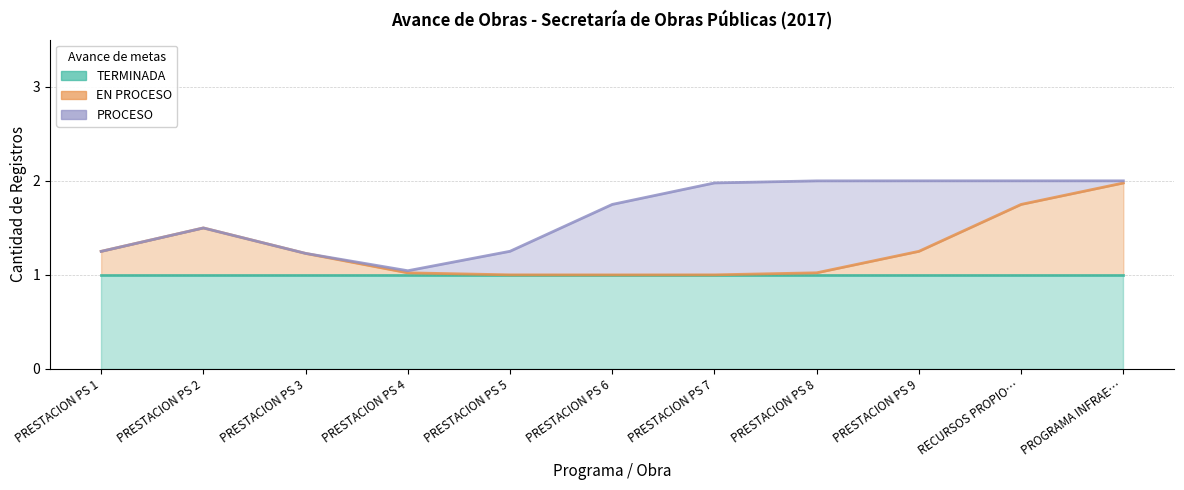

Is it true that PROCESO equals 0 at PROGRAMA INFRAESTRUCTURA?

False